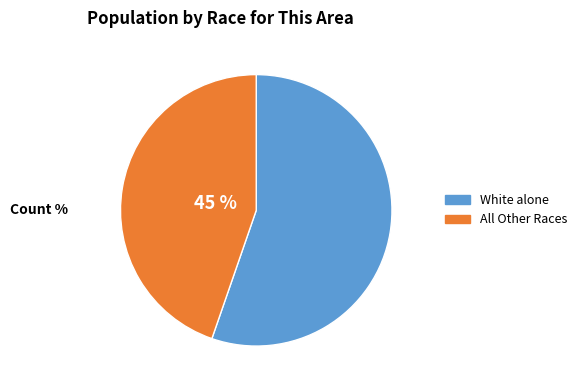

Is there any slice that represents more than half of the pie?

Yes